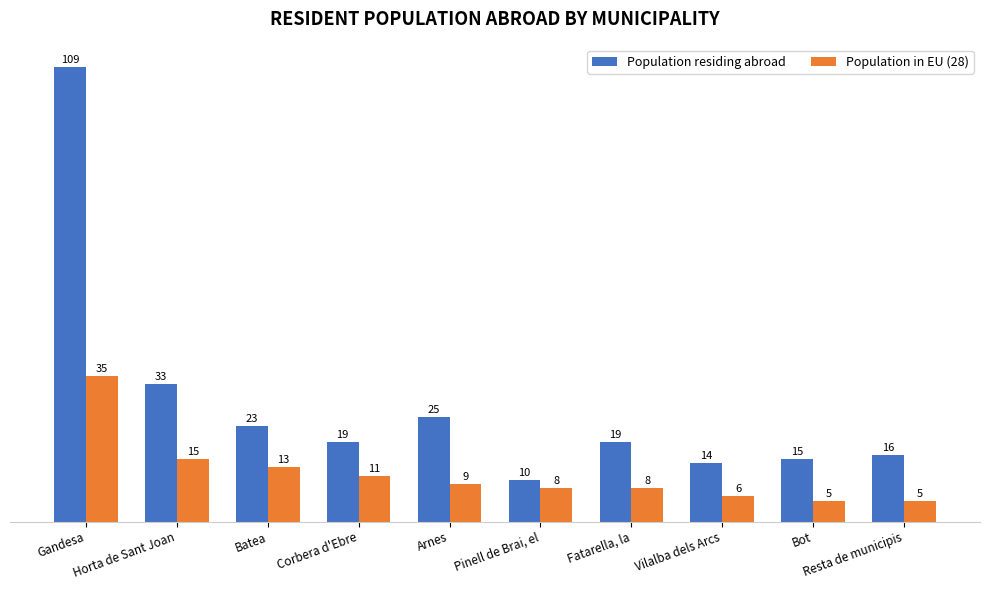

At which label does Population in EU (28) first exceed 9?

Gandesa